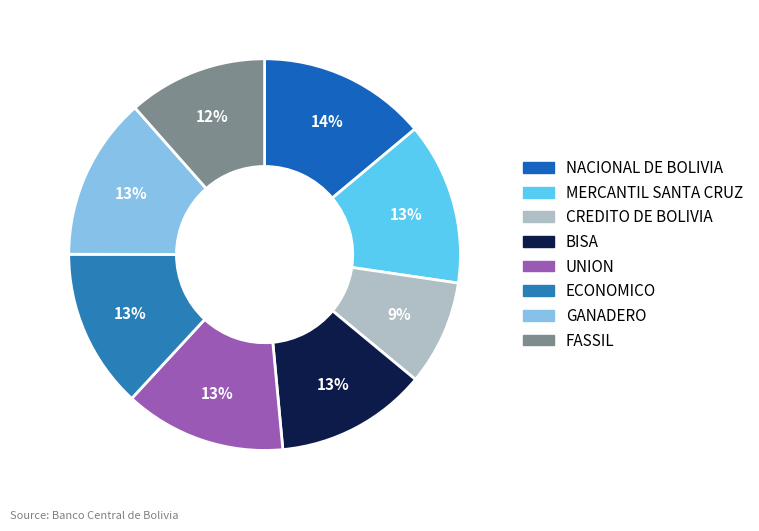

The NACIONAL DE BOLIVIA slice represents 25% of the pie. True or false?

False